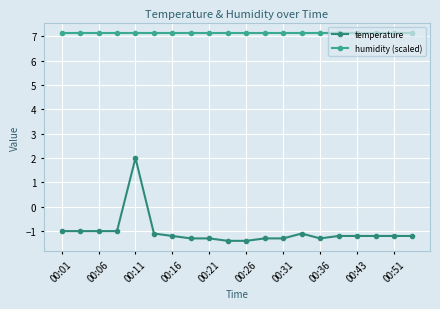

Reading right to left, list all the values displayed in this chart.

temperature: -1.2	-1.2	-1.2	-1.2	-1.2	-1.3	-1.1	-1.3	-1.3	-1.4	-1.4	-1.3	-1.3	-1.2	-1.1	2.0	-1.0	-1.0	-1.0	-1.0
humidity (scaled): 7.1	7.1	7.1	7.1	7.1	7.1	7.1	7.1	7.1	7.1	7.1	7.1	7.1	7.1	7.1	7.1	7.1	7.1	7.1	7.1